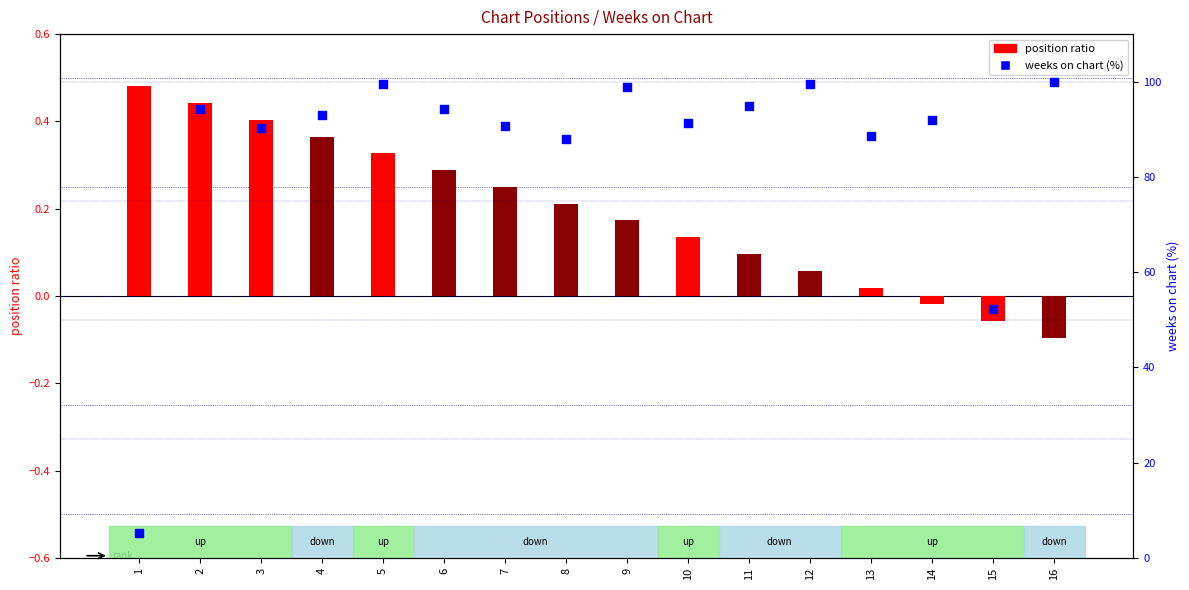

At how many categories does at least one series exceed 74?

14